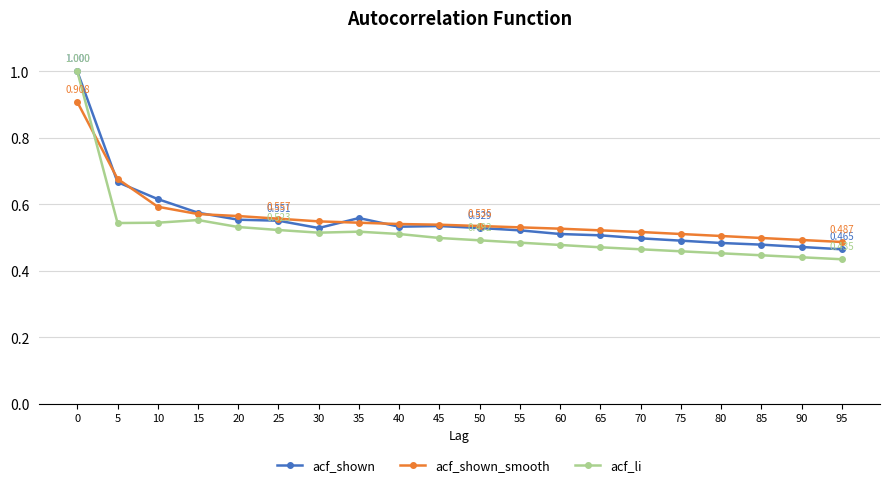

True or false: acf_li has more than 0 points higher than both neighbors.

True